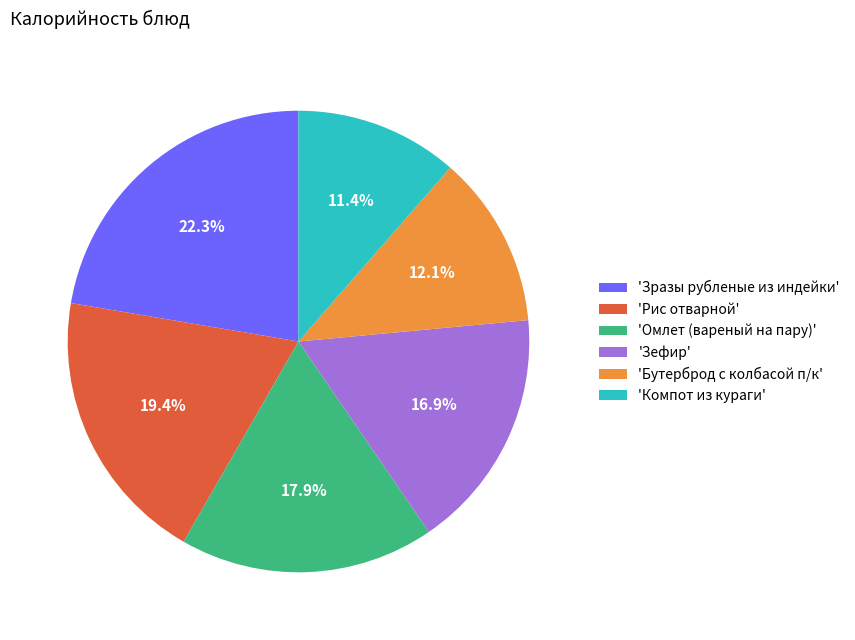

Does 'Зразы рубленые из индейки' represent more than half of the total?

No